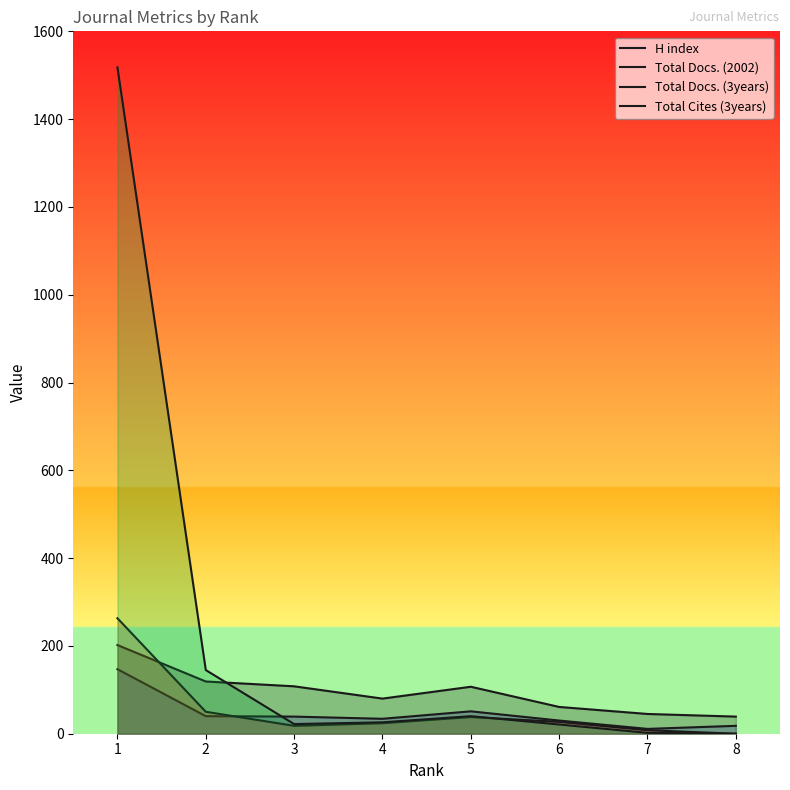

Where is H index nearest to the value 120?

2